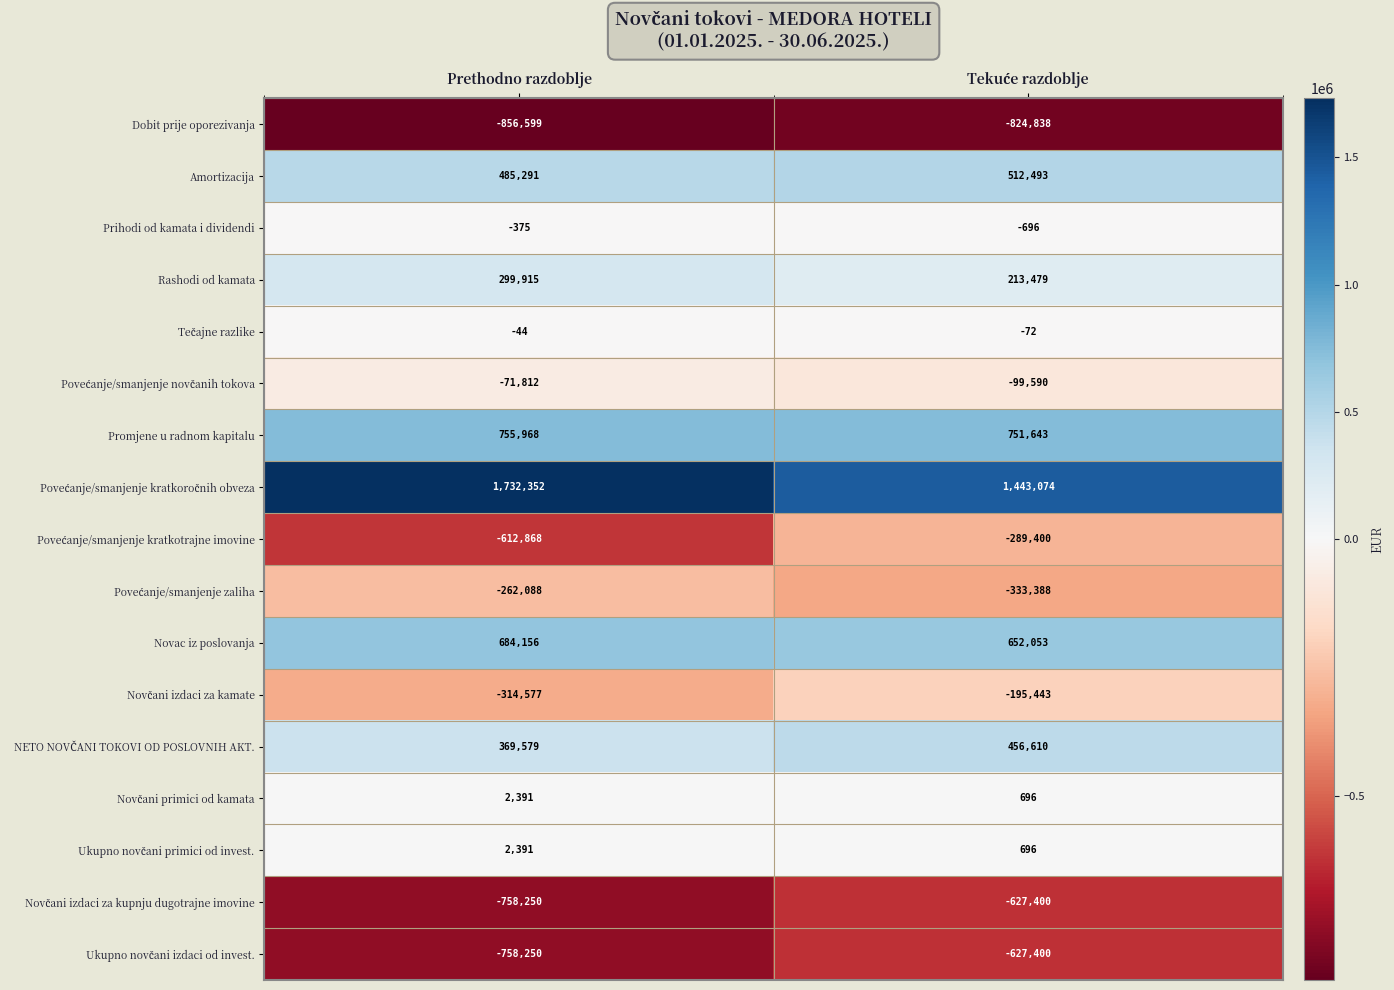

What is the difference between the maximum and minimum values in the Promjene u radnom kapitalu series?

4325